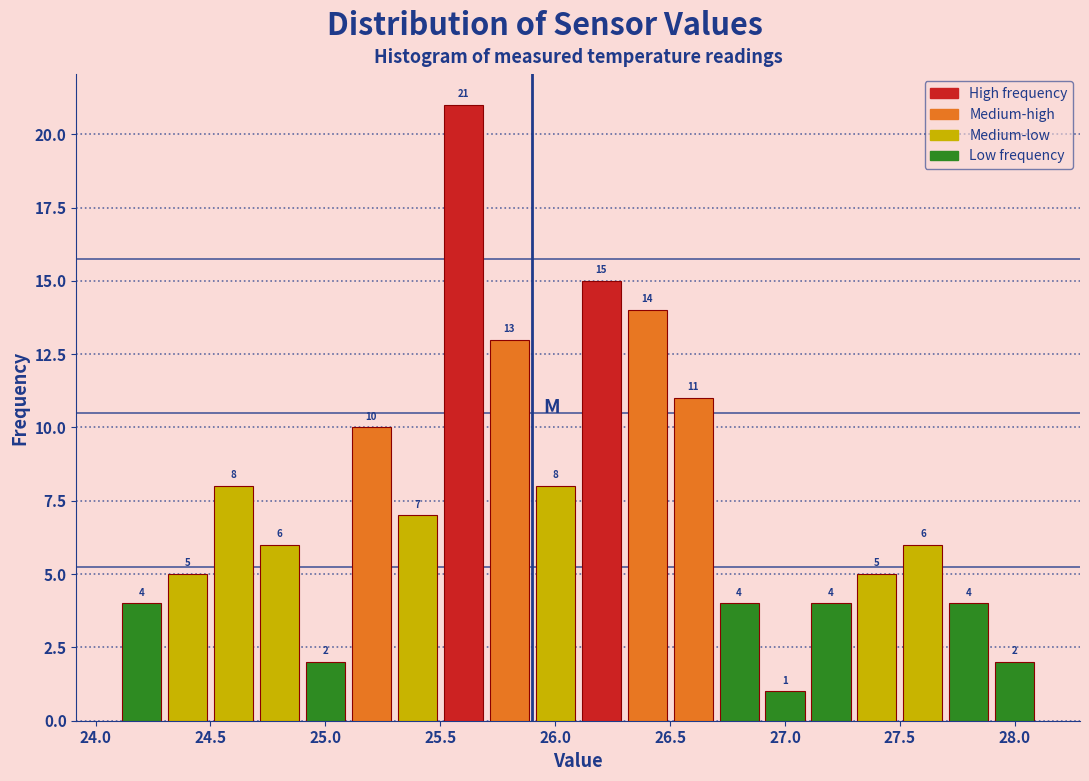

Reading left to right, list every bar in this chart as the range it spans on the x-axis followed by its height.

24.1 to 24.3: 4
24.3 to 24.5: 5
24.5 to 24.7: 8
24.7 to 24.9: 6
24.9 to 25.1: 2
25.1 to 25.3: 10
25.3 to 25.5: 7
25.5 to 25.7: 21
25.7 to 25.9: 13
25.9 to 26.1: 8
26.1 to 26.3: 15
26.3 to 26.5: 14
26.5 to 26.7: 11
26.7 to 26.9: 4
26.9 to 27.1: 1
27.1 to 27.3: 4
27.3 to 27.5: 5
27.5 to 27.7: 6
27.7 to 27.9: 4
27.9 to 28.1: 2